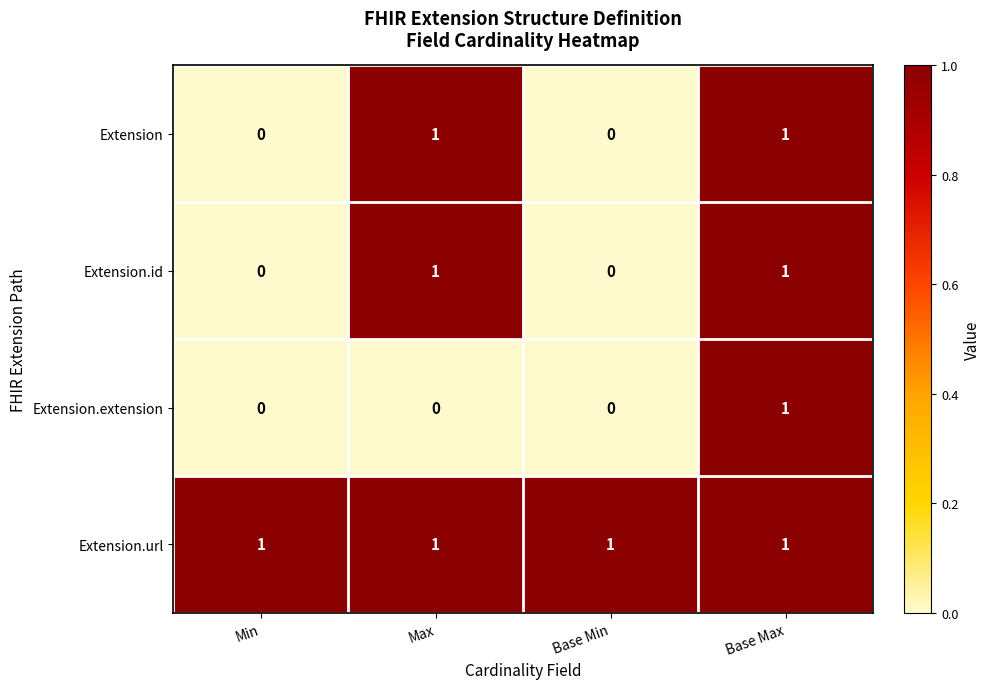

Is it true that Extension.extension equals 0 at Base Max?

False